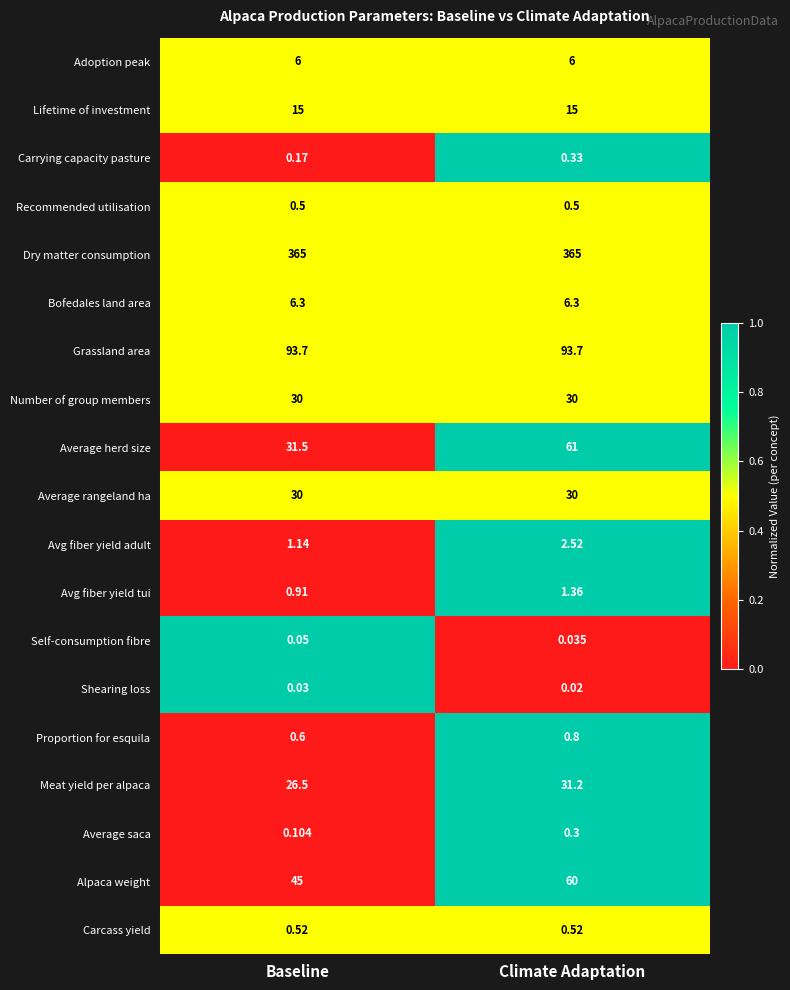

Is the value of Avg fiber yield tui at Climate Adaptation greater than the value of Avg fiber yield adult at Climate Adaptation?

No